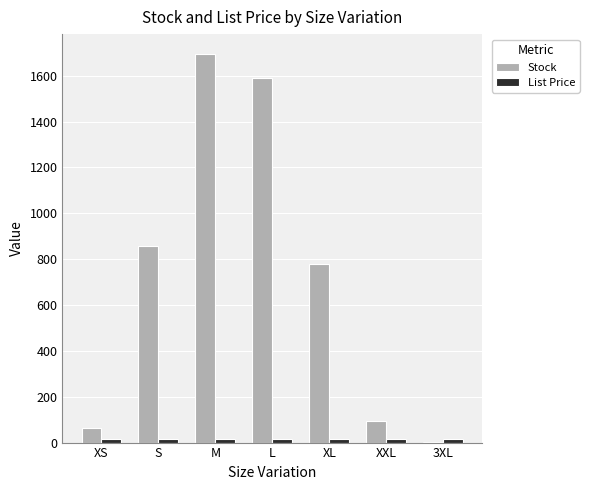

At which category does the chart reach its peak across all series?

M